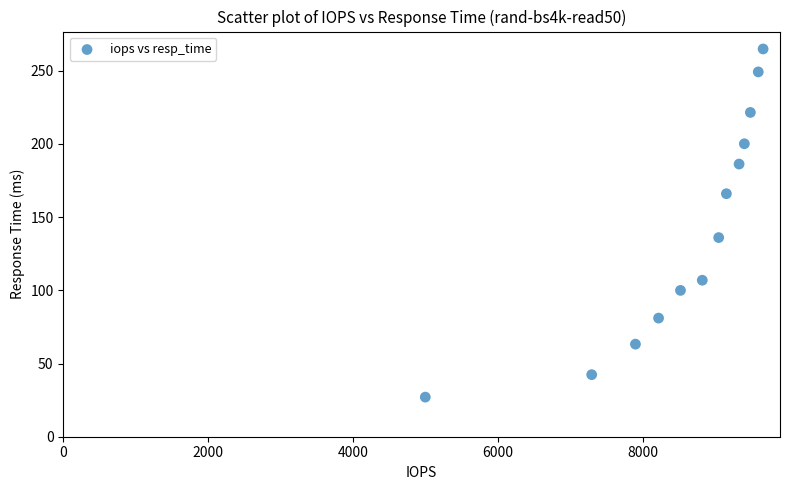

What is the range of X values (max minus min)?

4665.5